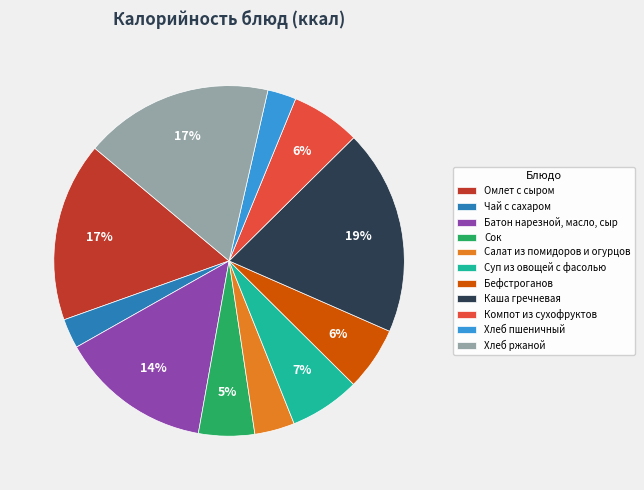

What is the largest slice in the pie chart?

Каша гречневая